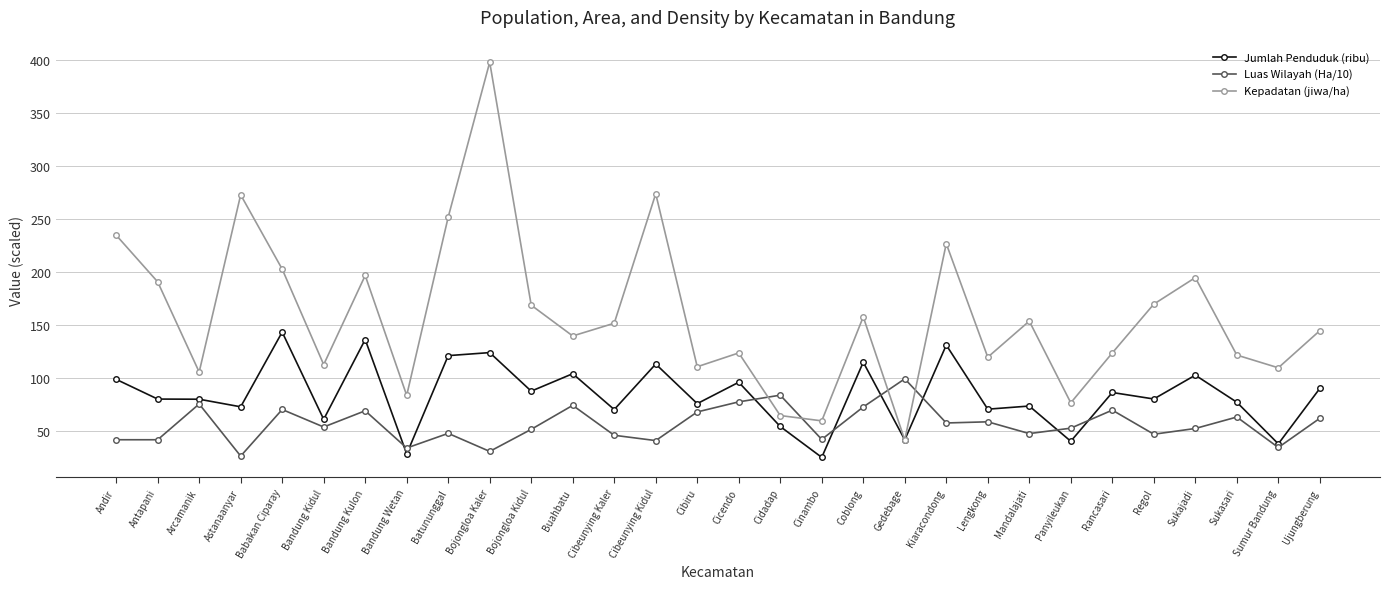

The Jumlah Penduduk (ribu) series shows 27.7 at Cidadap. True or false?

False